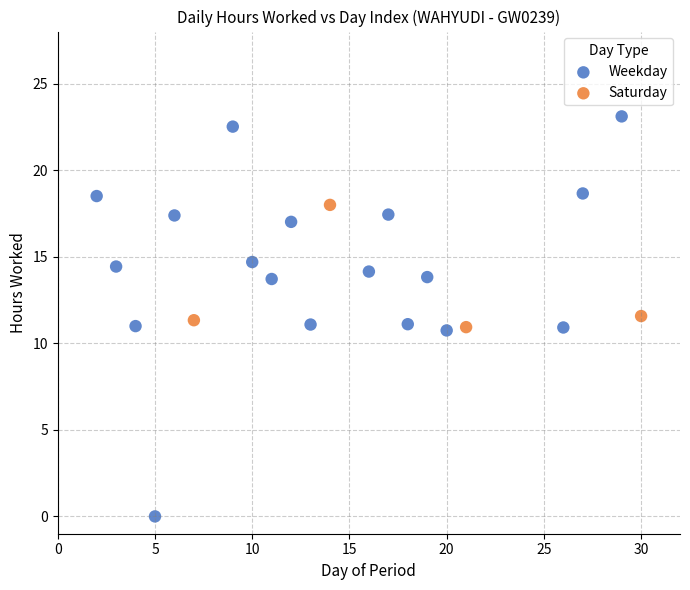

Which series contains the lowest Y value?

Weekday